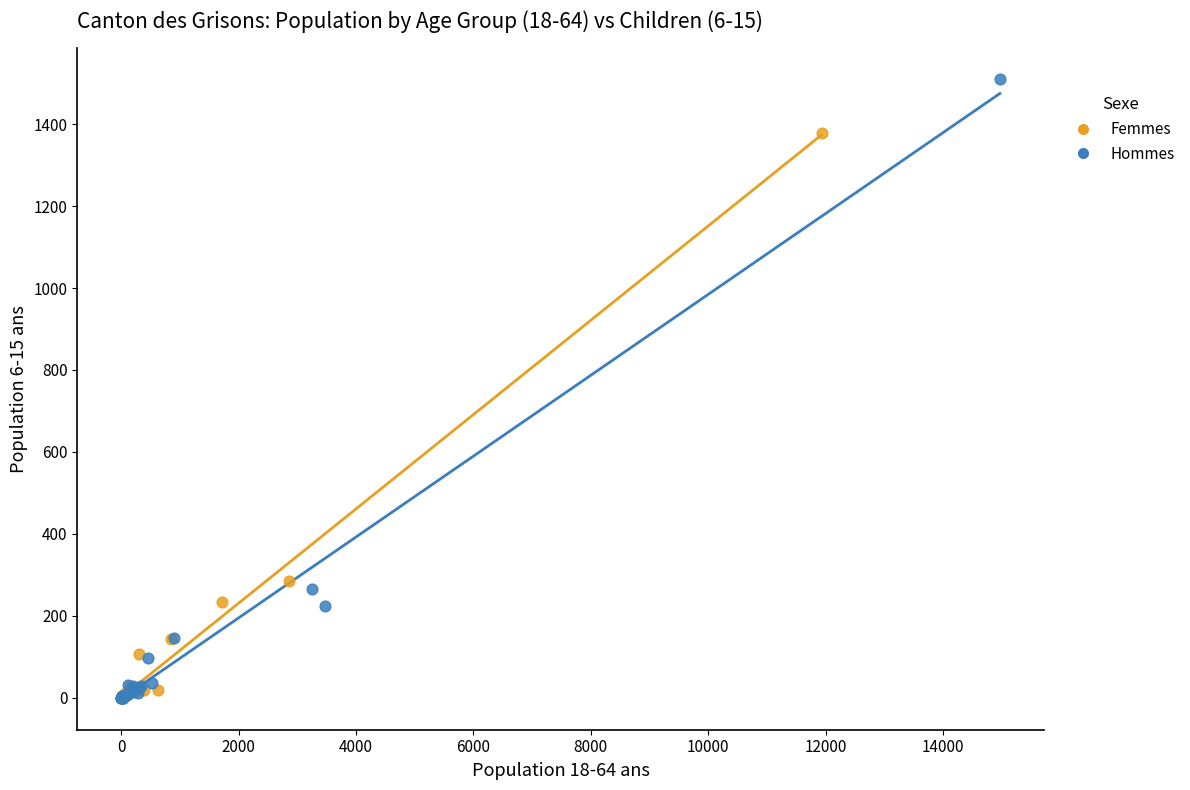

Which series reaches the maximum Y coordinate?

Hommes